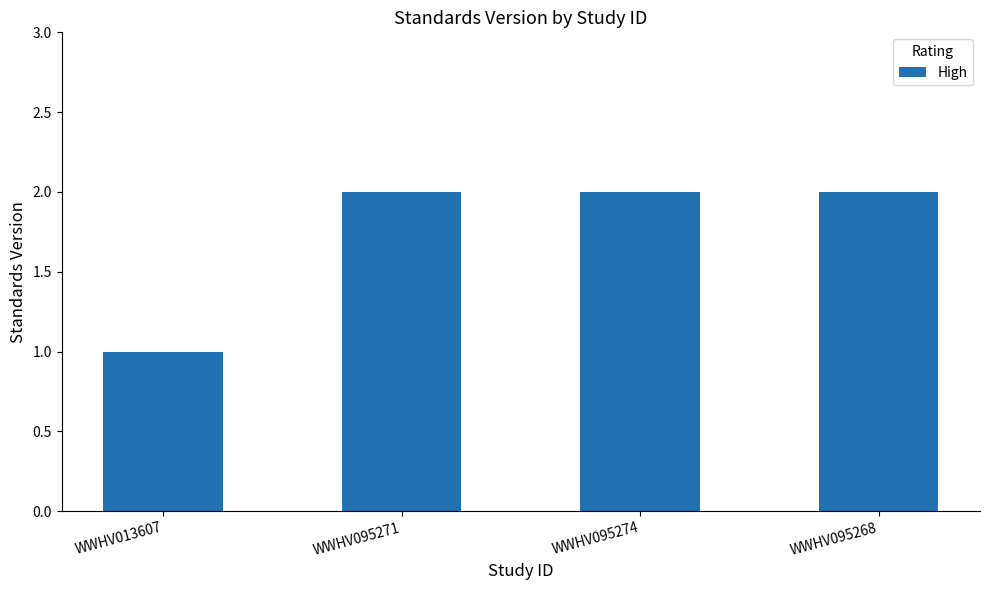

Which has a higher value, WWHV013607 or WWHV095271?

WWHV095271